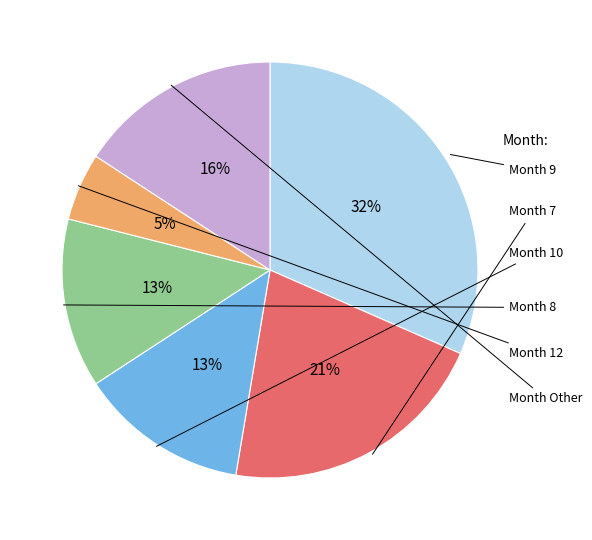

Does any single category account for the majority?

No